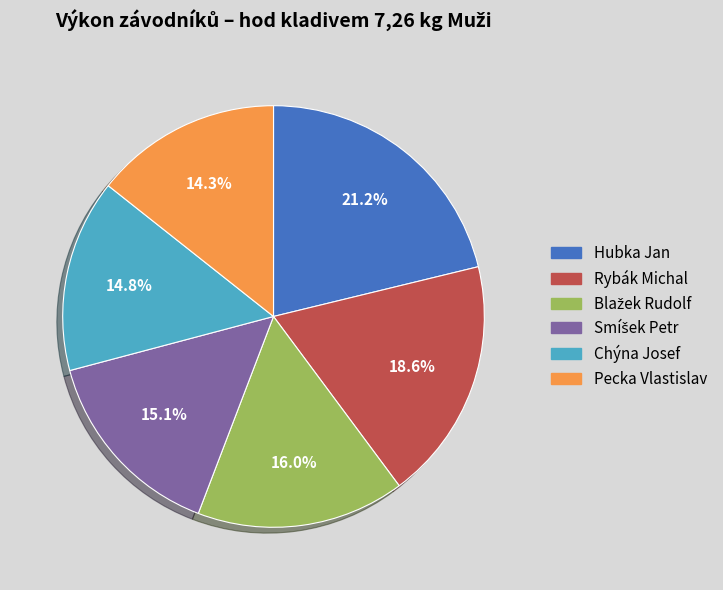

Which category has the biggest portion of the pie?

Hubka Jan